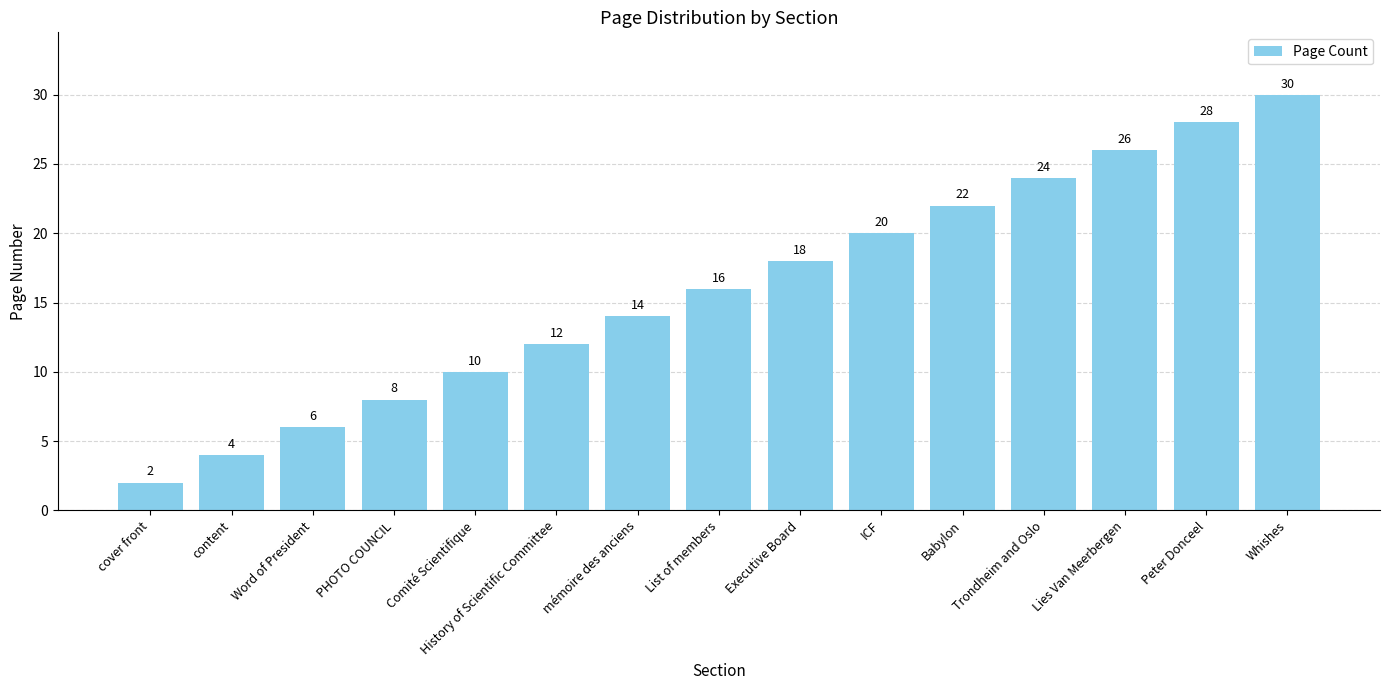

Reading left to right, list all the values displayed in this chart.

cover front=2	content=4	Word of President=6	PHOTO COUNCIL=8	Comité Scientifique=10	History of Scientific Committee=12	mémoire des anciens=14	List of members=16	Executive Board=18	ICF=20	Babylon=22	Trondheim and Oslo=24	Lies Van Meerbergen=26	Peter Donceel=28	Whishes=30